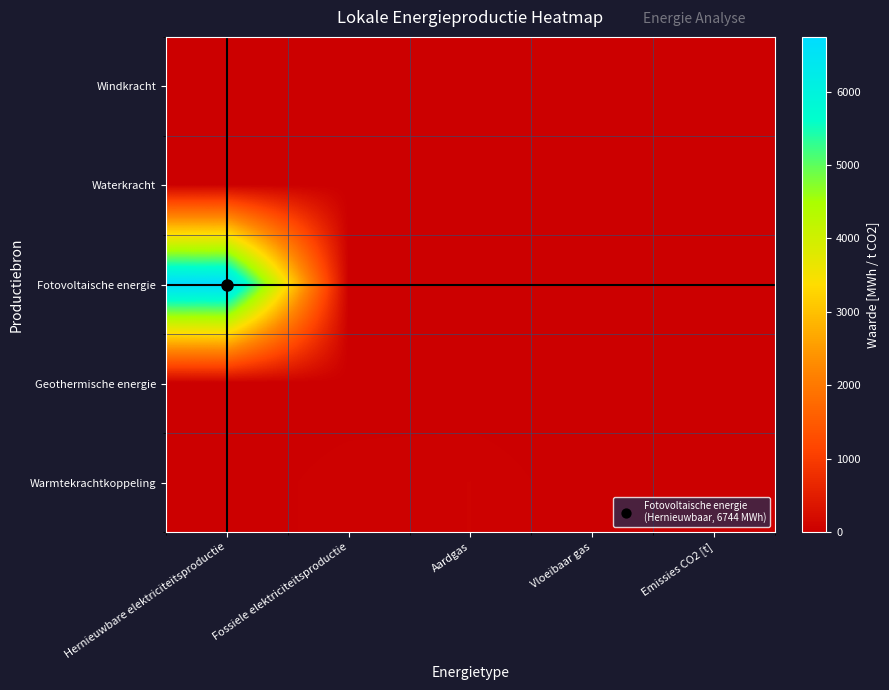

At which category is the sum across all series the highest?

Hernieuwbare elektriciteitsproductie